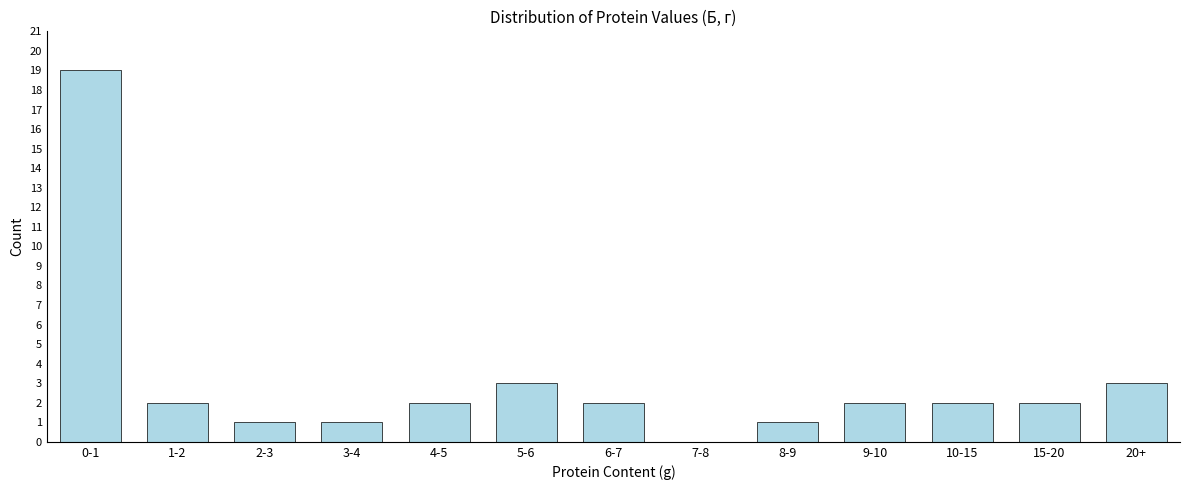

Reading left to right, transcribe all the data shown in this chart.

0-1=19	1-2=2	2-3=1	3-4=1	4-5=2	5-6=3	6-7=2	7-8=0	8-9=1	9-10=2	10-15=2	15-20=2	20+=3